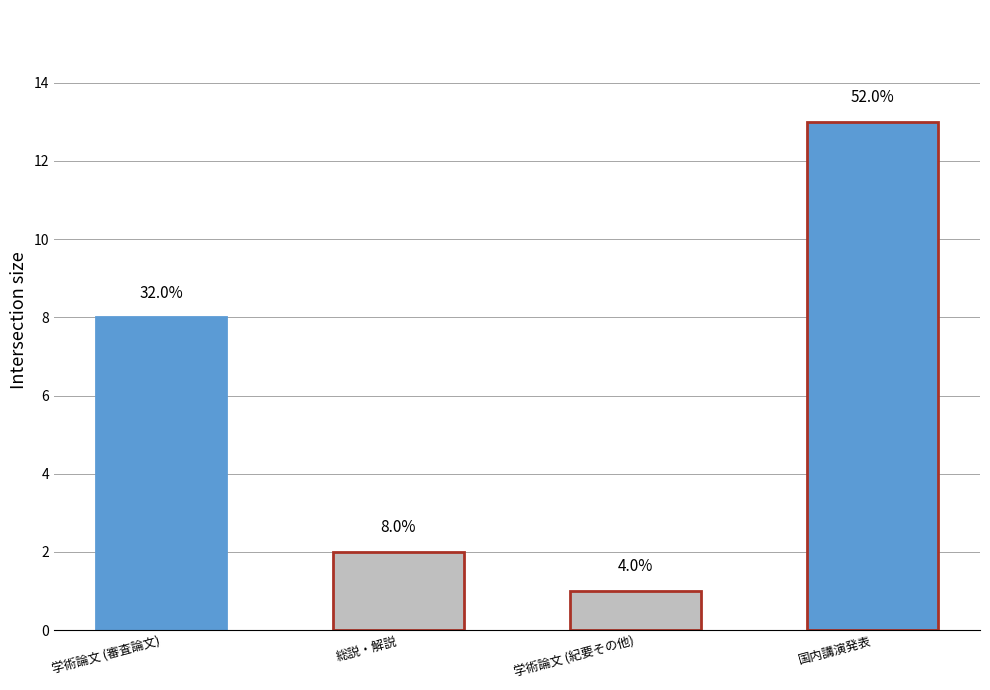

Which category has the highest value across all series?

国内講演発表